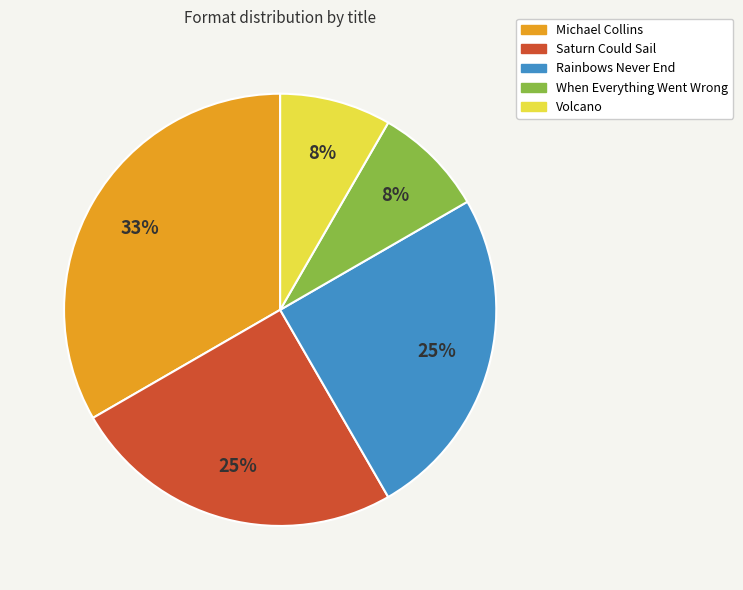

Is When Everything Went Wrong the majority of the pie?

No